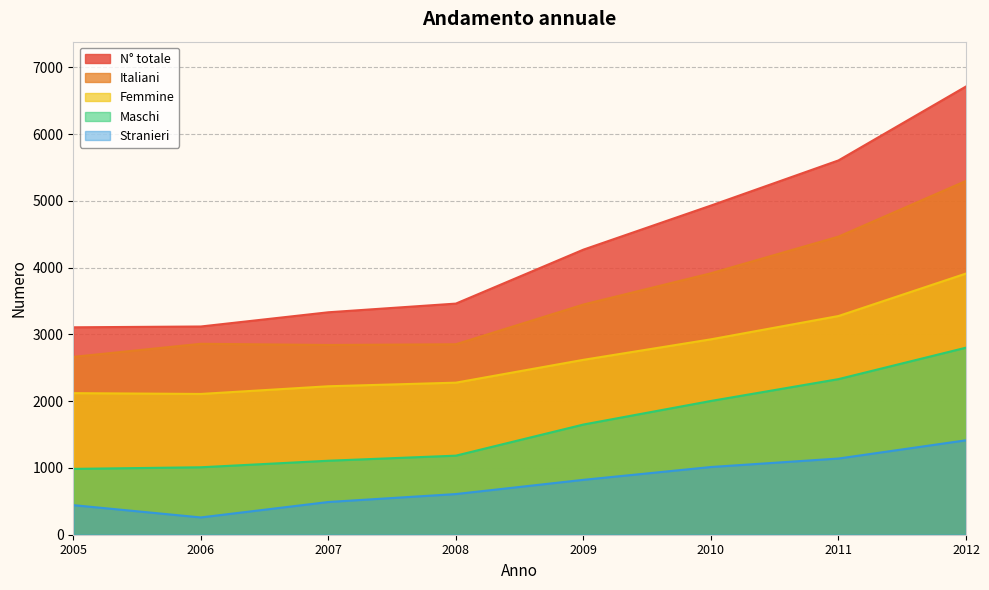

Reading left to right, list all the values displayed in this chart.

N° totale: 2005=3106	2006=3118	2007=3331	2008=3461	2009=4269	2010=4929	2011=5605	2012=6712
Italiani: 2005=2663	2006=2859	2007=2841	2008=2852	2009=3447	2010=3915	2011=4464	2012=5298
Femmine: 2005=2120	2006=2108	2007=2223	2008=2277	2009=2619	2010=2926	2011=3275	2012=3911
Maschi: 2005=986	2006=1010	2007=1108	2008=1184	2009=1650	2010=2003	2011=2330	2012=2801
Stranieri: 2005=443	2006=259	2007=490	2008=609	2009=822	2010=1014	2011=1141	2012=1414